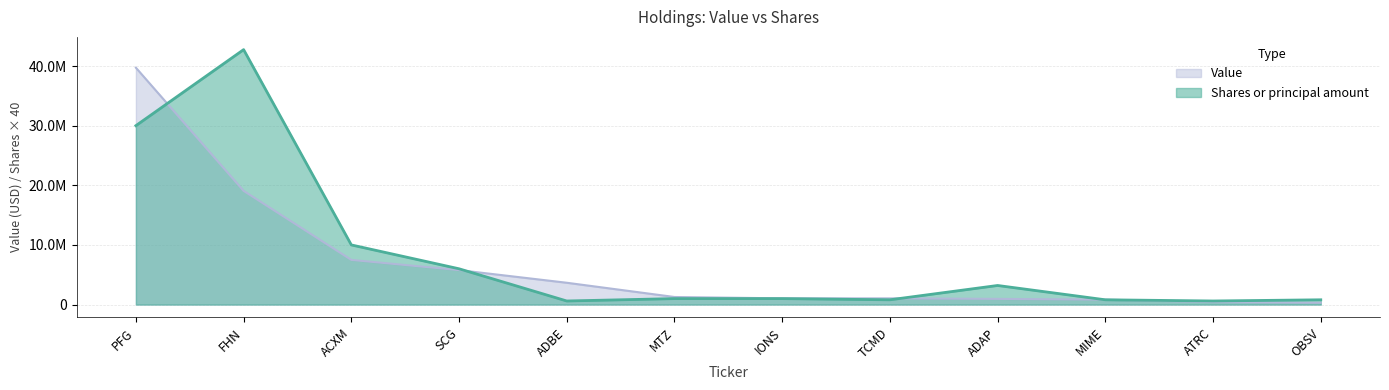

What position from the right is MIME?

3